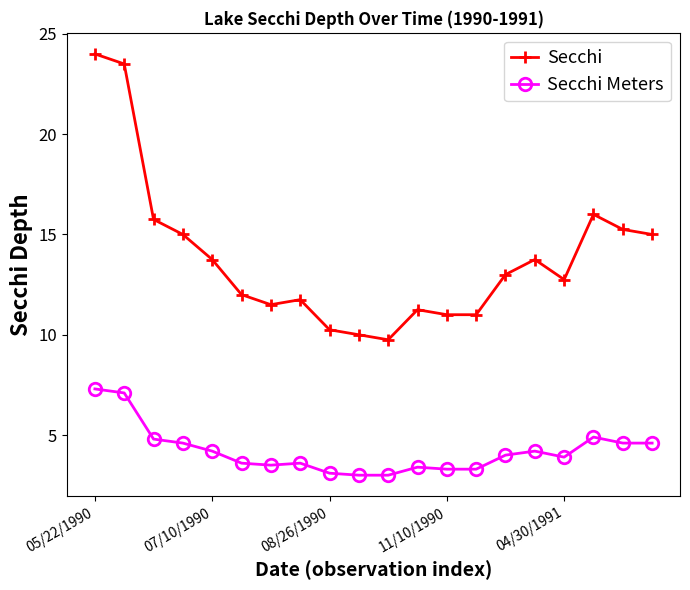

What is the minimum value for Secchi?

9.8